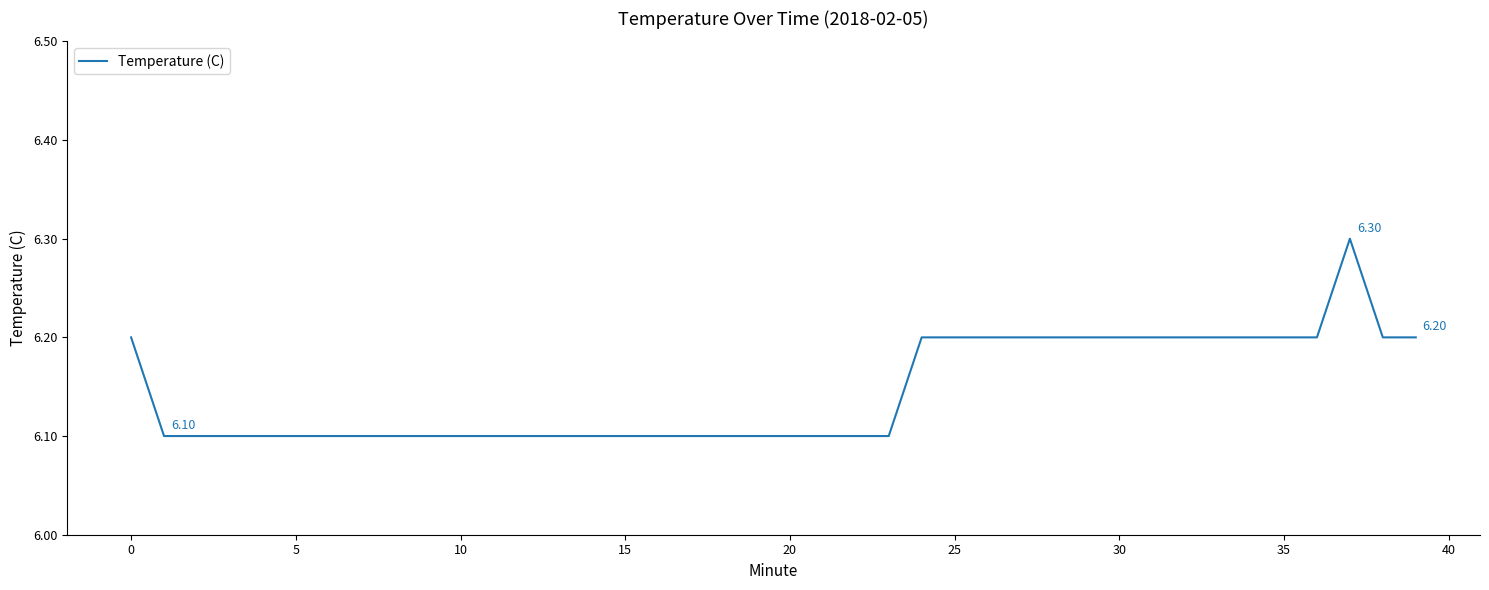

Does the chart display data point markers on the line(s)?

No